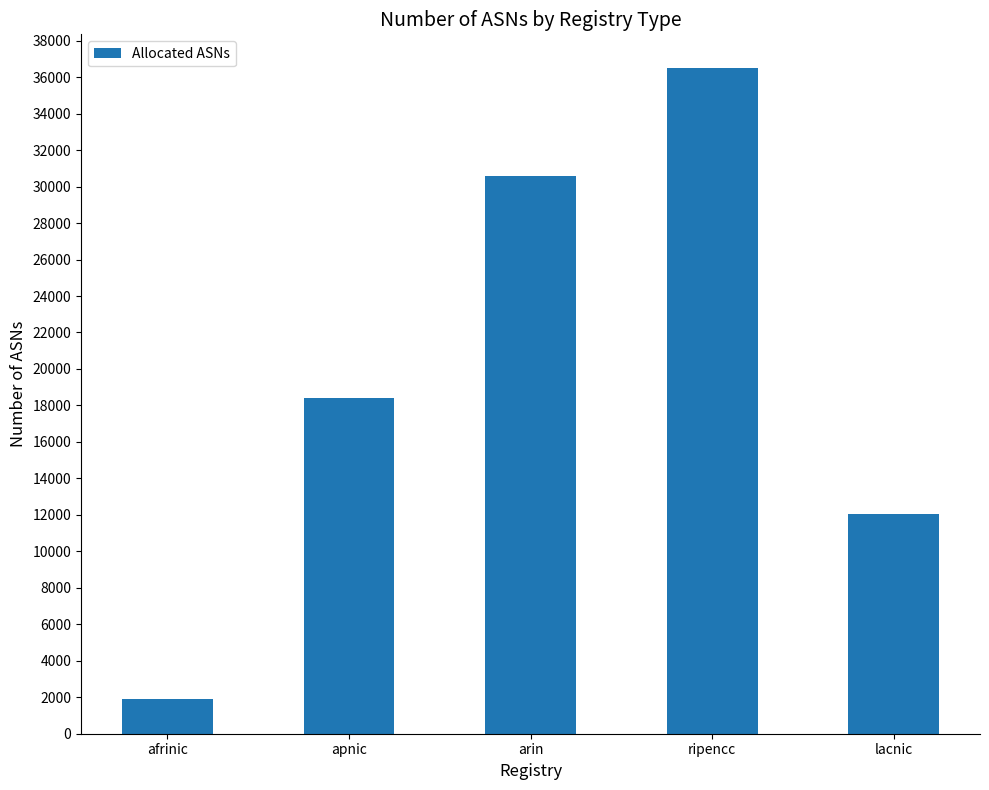

Reading right to left, extract all data points from this chart.

12046	36523	30605	18431	1904